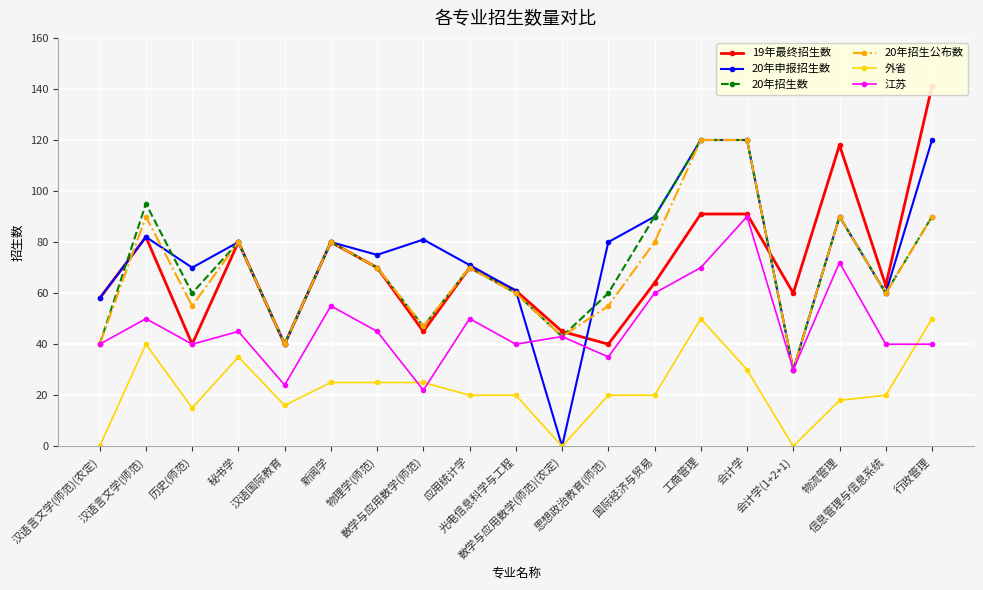

Which label corresponds to the largest value in the chart?

行政管理